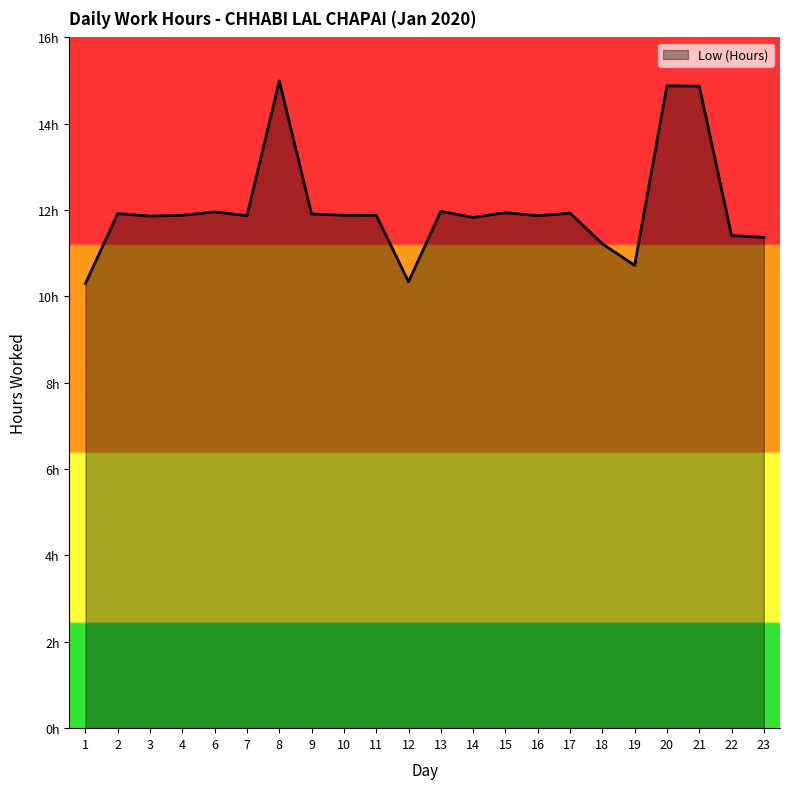

How many interior local valleys (lower than both neighbors) does the data have?

6